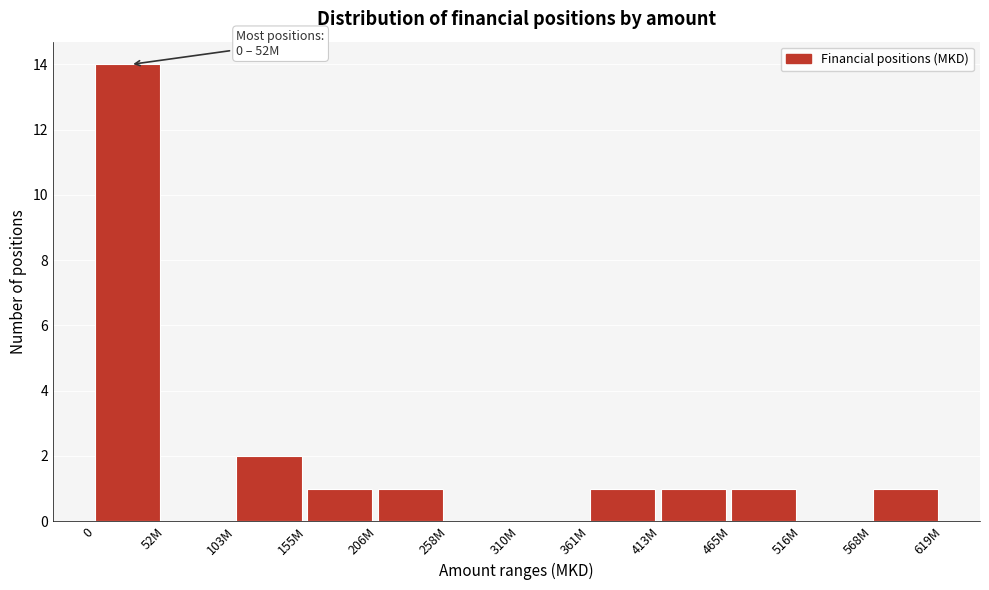

Reading left to right, transcribe all the data shown in this chart.

0=14	52M=0	103M=2	155M=1	206M=1	258M=0	310M=0	361M=1	413M=1	465M=1	516M=0	568M=1